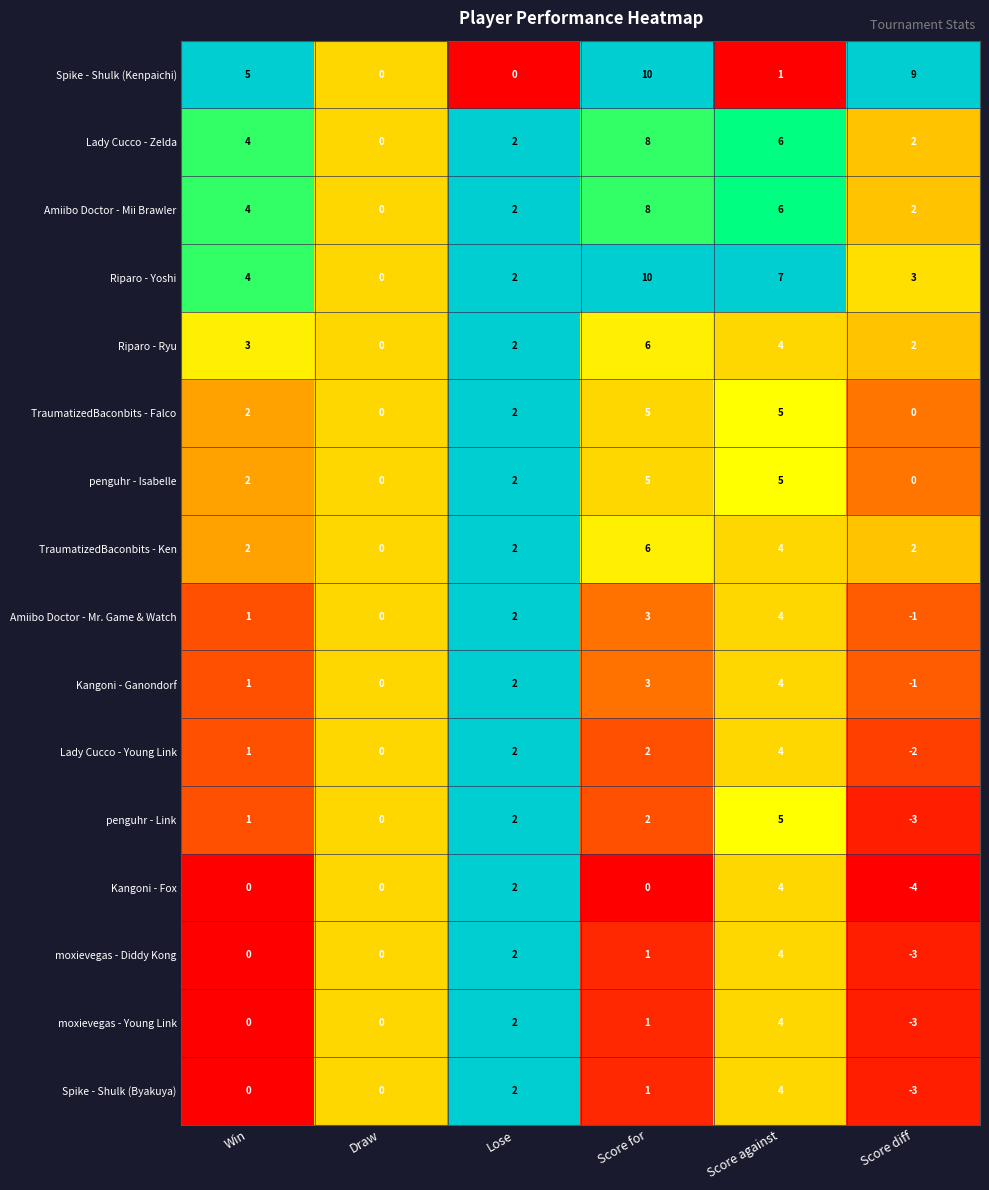

What is the sum of the Spike - Shulk (Kenpaichi) values at Lose and Win?

5